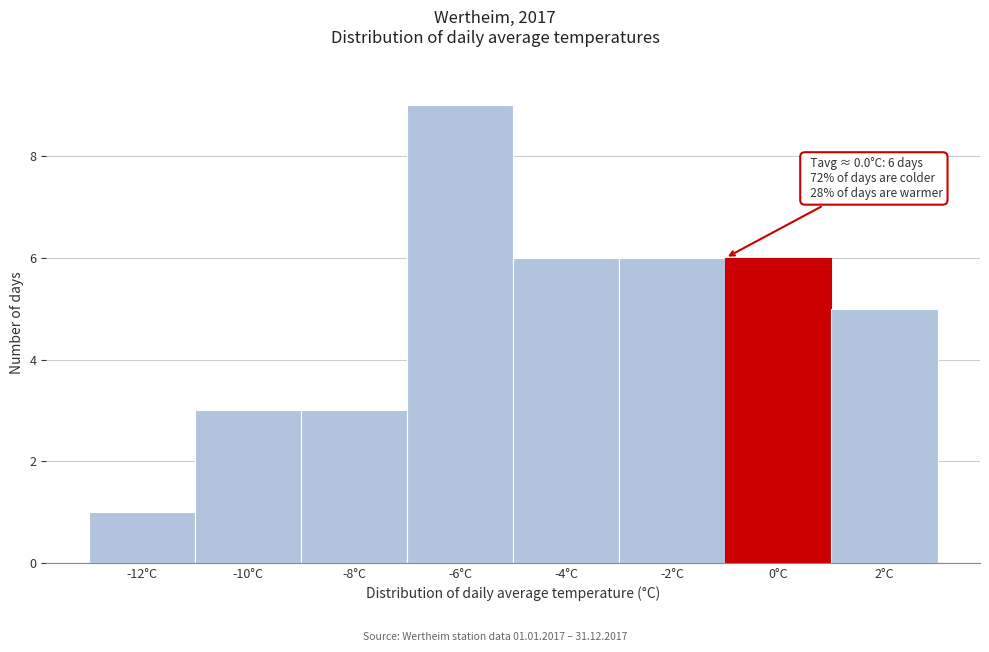

Reading left to right, transcribe all the data shown in this chart.

1	3	3	9	6	6	6	5